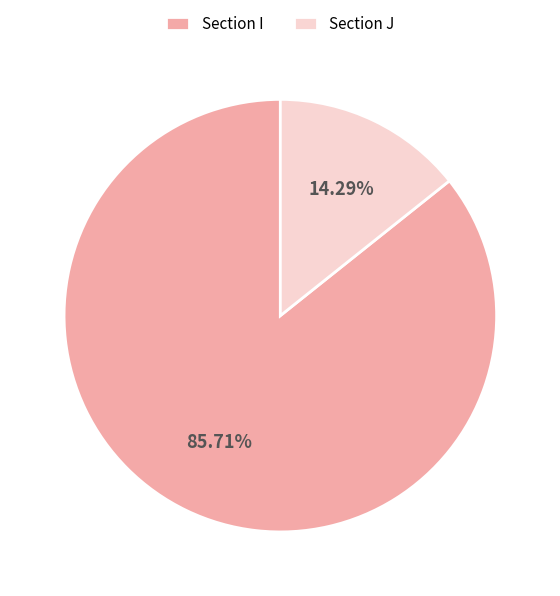

To the nearest percent, what is the average slice percentage?

50%